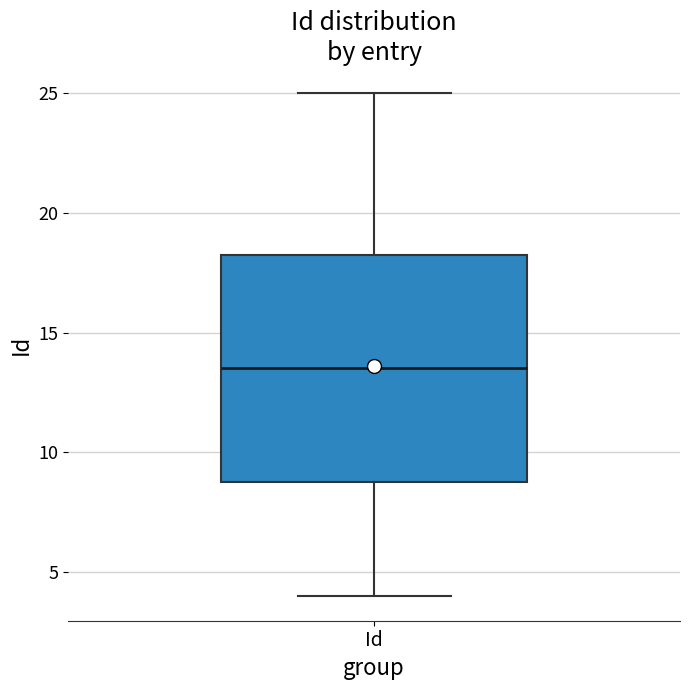

Transcribe this box plot: give where the median line is, the range the box spans, and where the two whiskers end, as read against the y-axis. The values are not printed on the chart, so give them approximately, as read against the axis.

median 13.5, box 9.0 to 18.5, whiskers 4.0 to 25.0